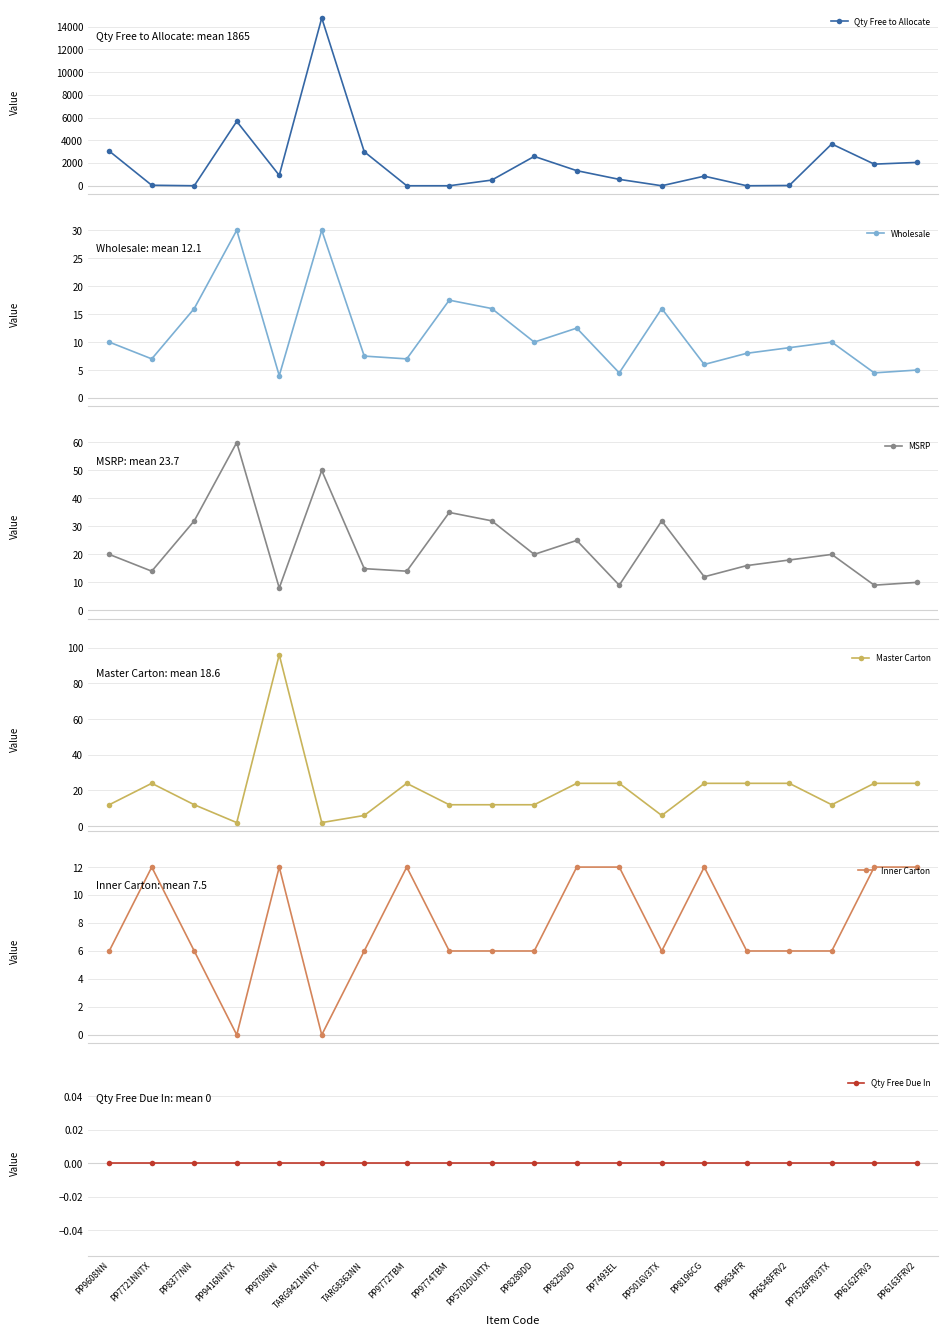

What are all the series names shown in the legend?

Qty Free to Allocate, Wholesale, MSRP, Master Carton, Inner Carton, Qty Free Due In